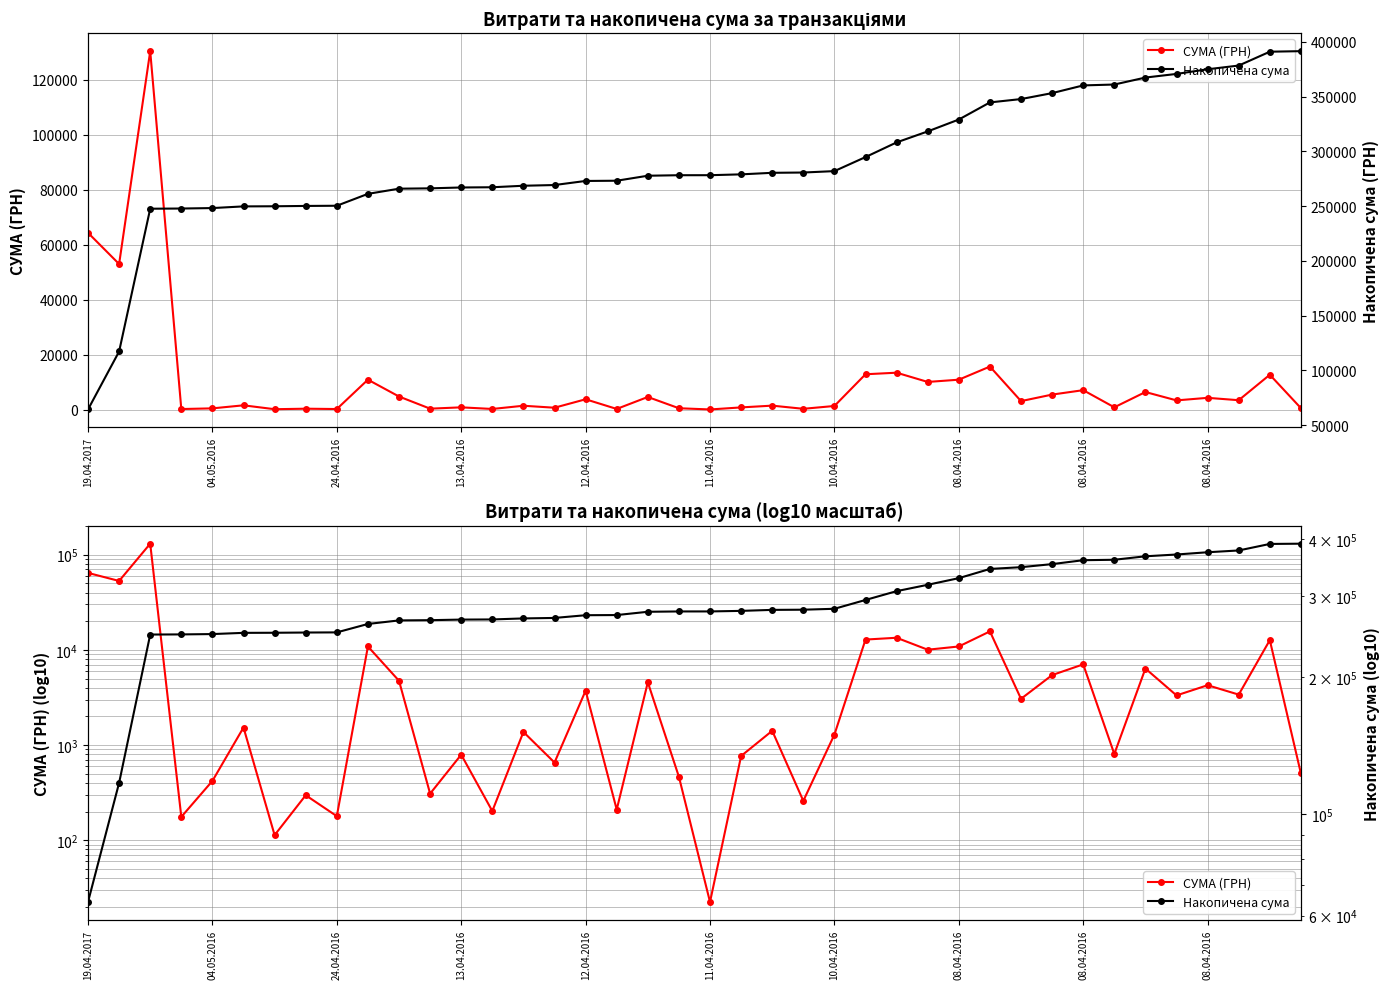

The value of Накопичена сума at 38 is 390996.8. True or false?

True